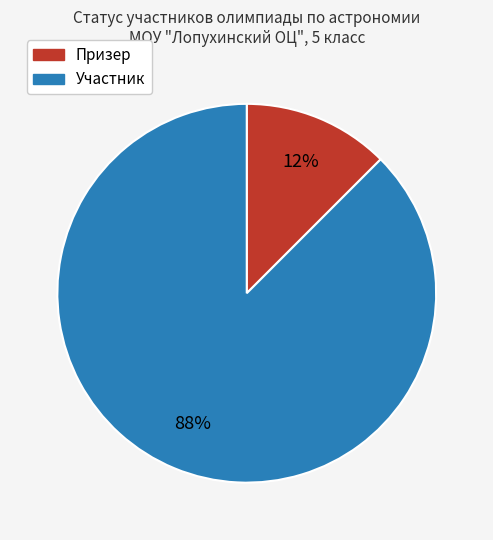

Between Участник and Призер, which is larger?

Участник